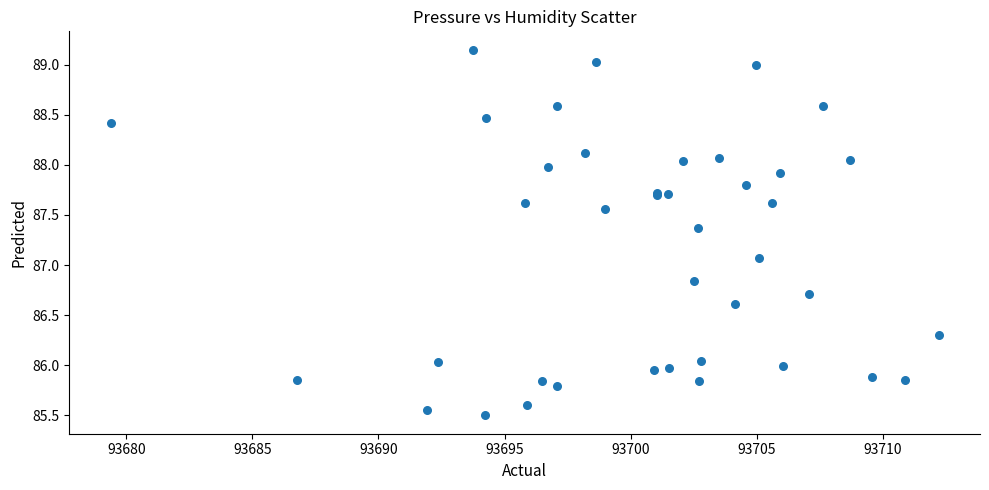

What Y value in the scatter plot is closest to 87?

87.1